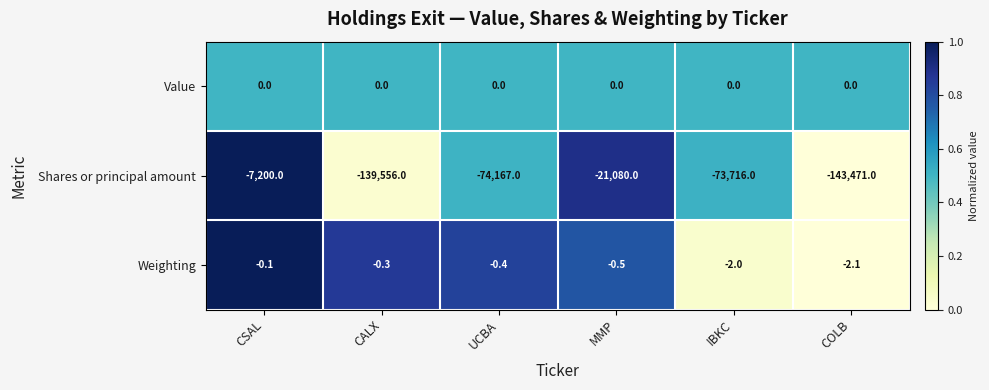

Reading left to right, what are all the values shown in this chart?

Value: CSAL=0.0	CALX=0.0	UCBA=0.0	MMP=0.0	IBKC=0.0	COLB=0.0
Shares or principal amount: CSAL=-7200.0	CALX=-139556.0	UCBA=-74167.0	MMP=-21080.0	IBKC=-73716.0	COLB=-143471.0
Weighting: CSAL=-0.1	CALX=-0.3	UCBA=-0.4	MMP=-0.5	IBKC=-2.0	COLB=-2.1